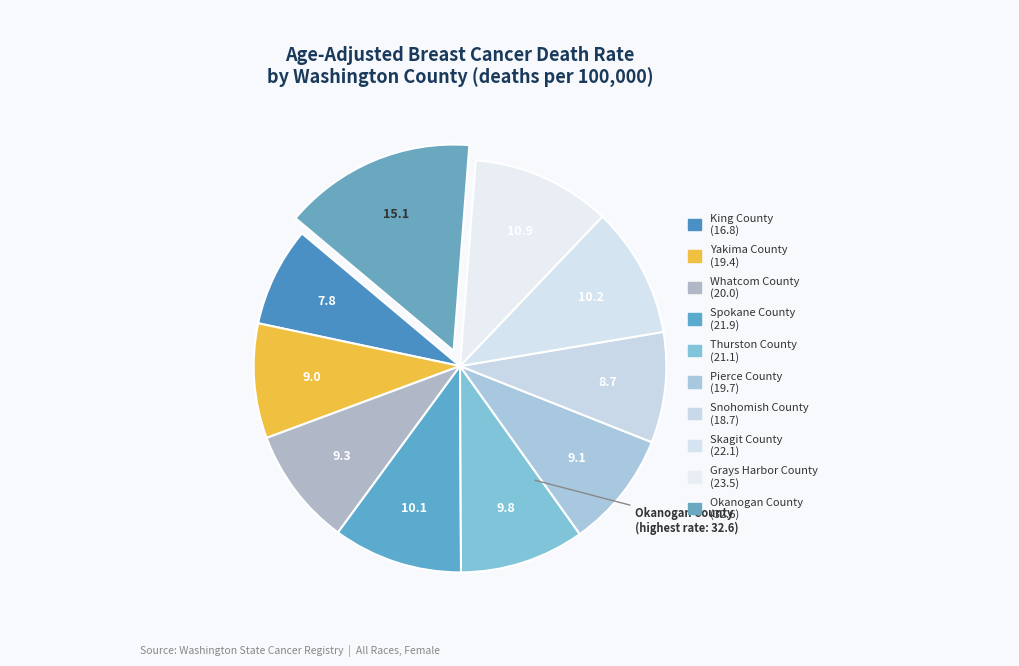

What is the largest slice in the pie chart?

Okanogan County